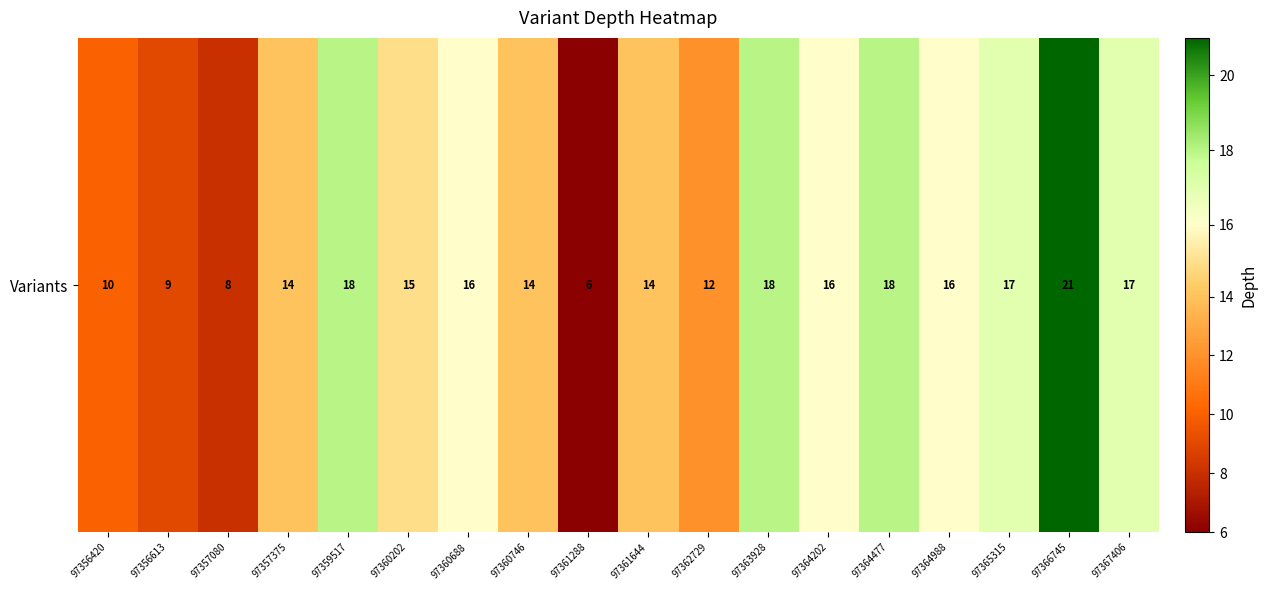

What is the smallest value displayed?

6